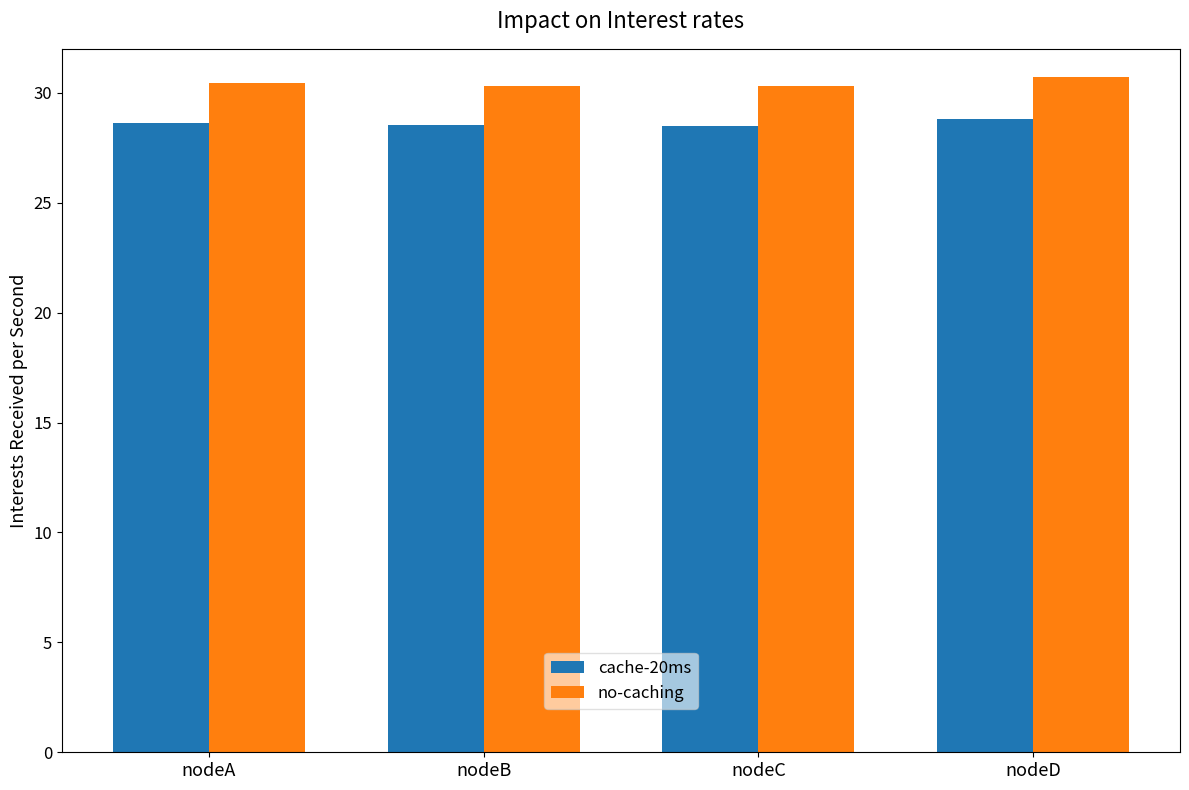

What is the difference between the highest and lowest values at nodeB?

1.8